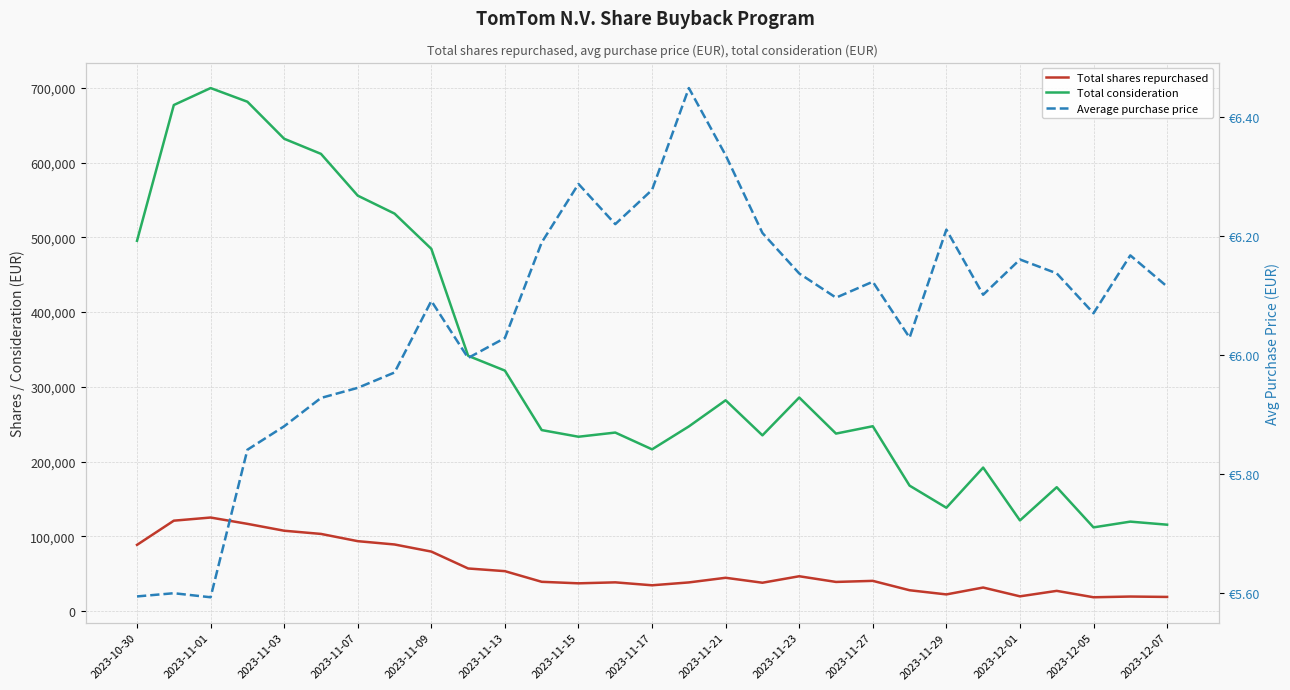

How many distinct data groups are displayed?

3